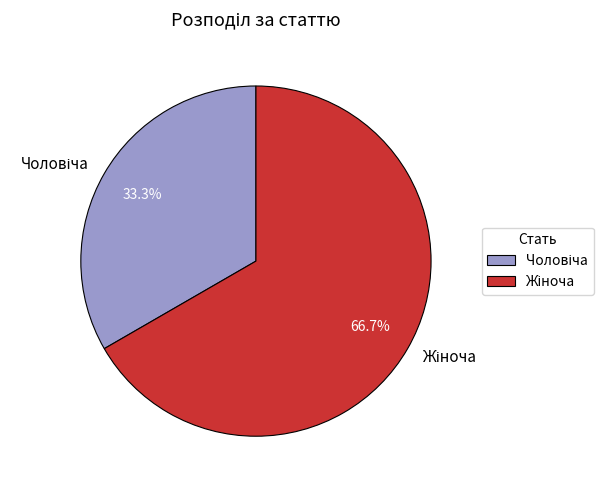

To the nearest percent, what is the average slice percentage?

50%